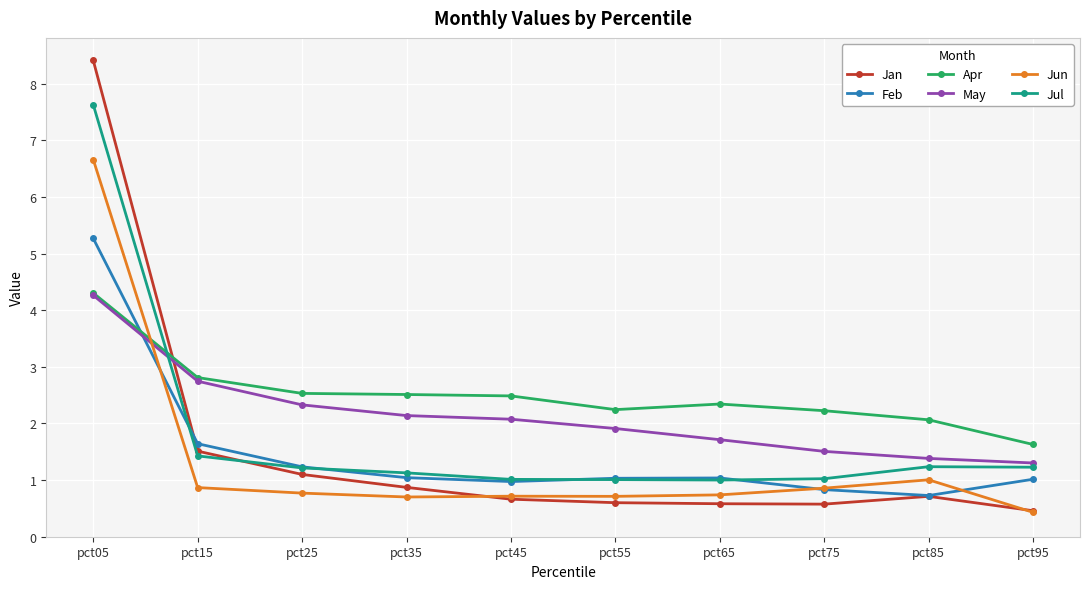

Which series has the largest total across all categories?

Apr